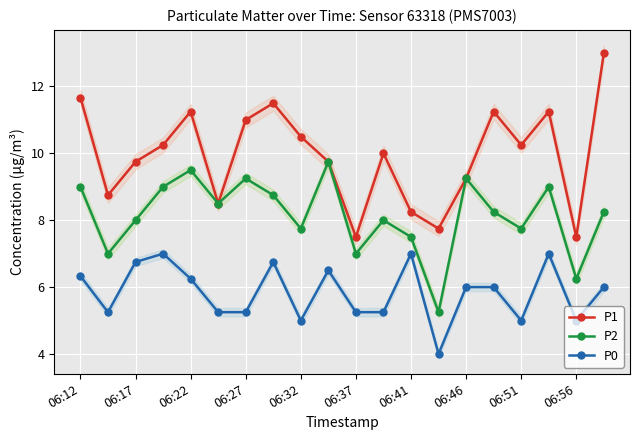

How many lines are shown in the chart?

3